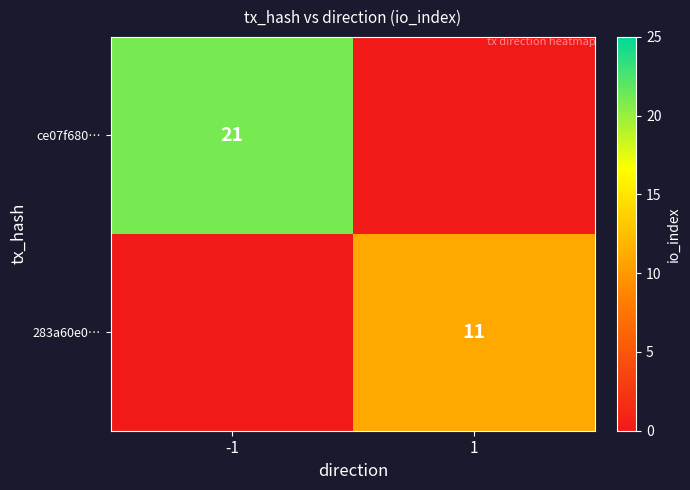

What is the total value across all series at -1?

21